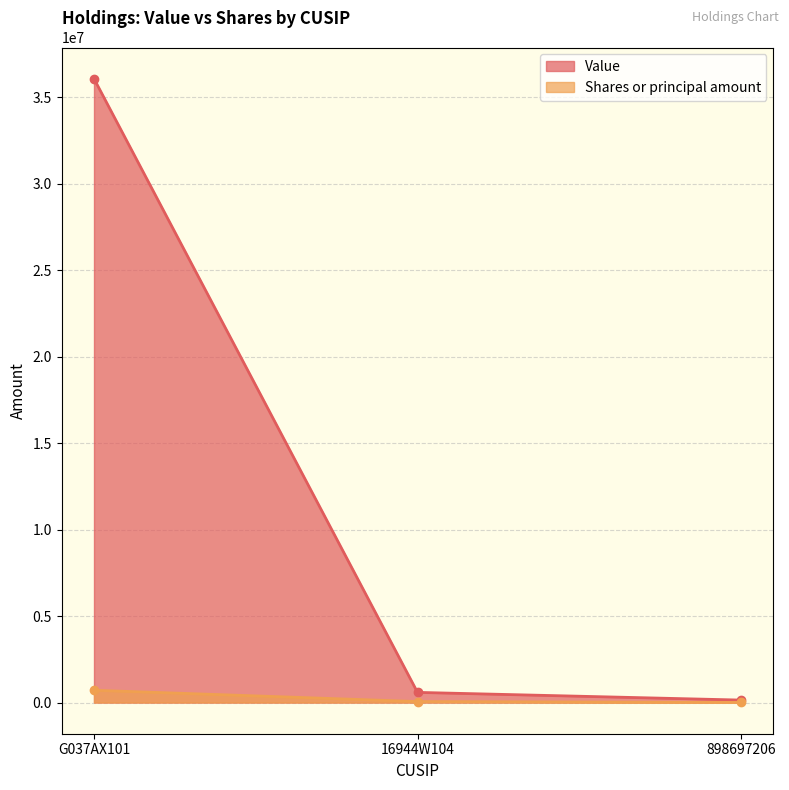

Which series changed the most between G037AX101 and 16944W104?

Value